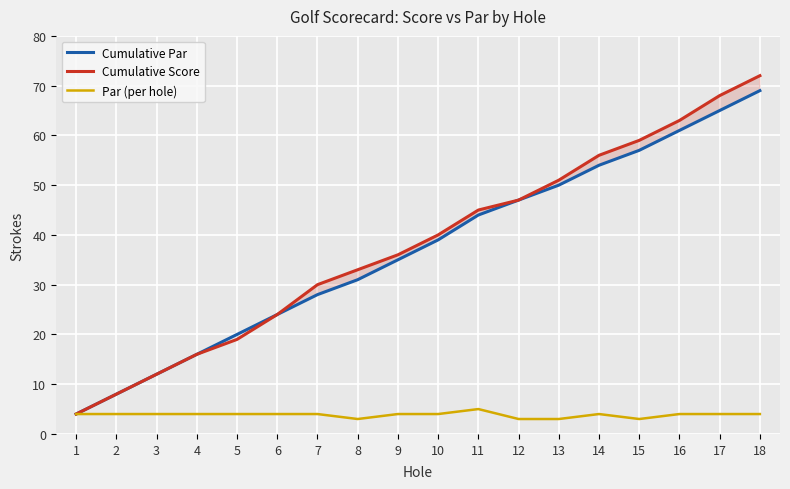

What is the sum of all Cumulative Par values?

664